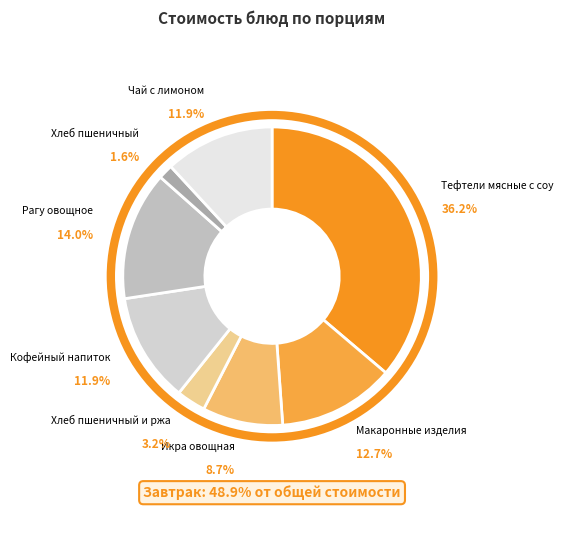

Which slice is the largest?

Тефтели мясные с соусом